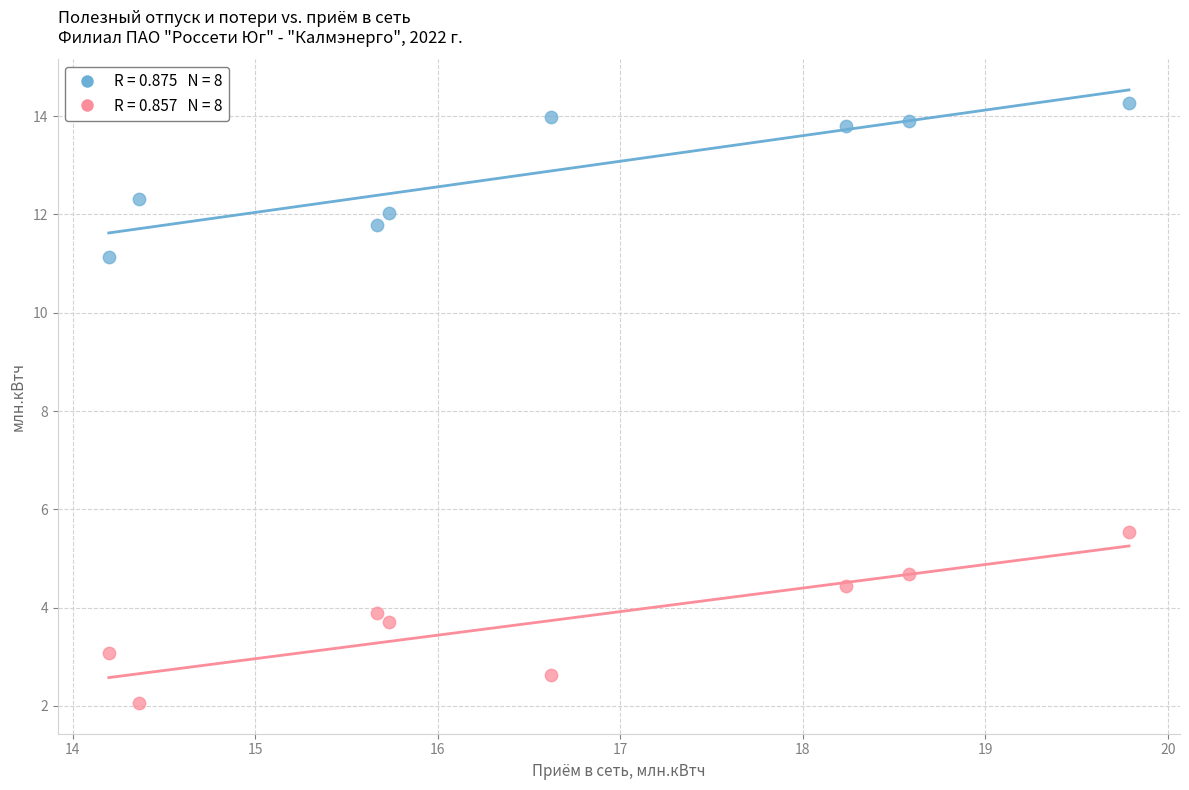

Across all series, what Y value is closest to 8?

5.5